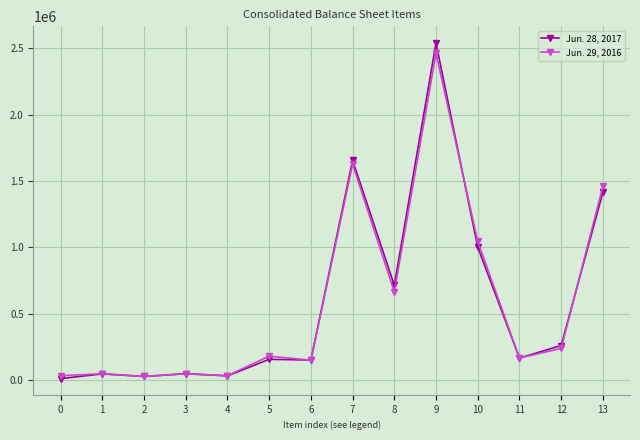

Between 1 and 5, which series saw the biggest shift?

Jun. 29, 2016